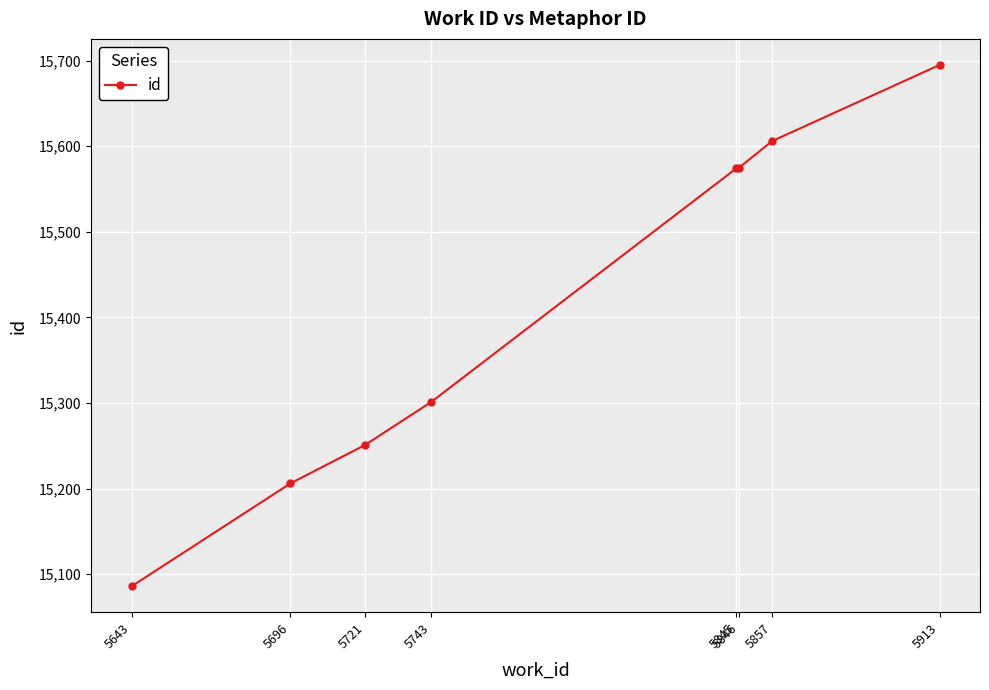

At which category does the chart reach its minimum across all series?

5643